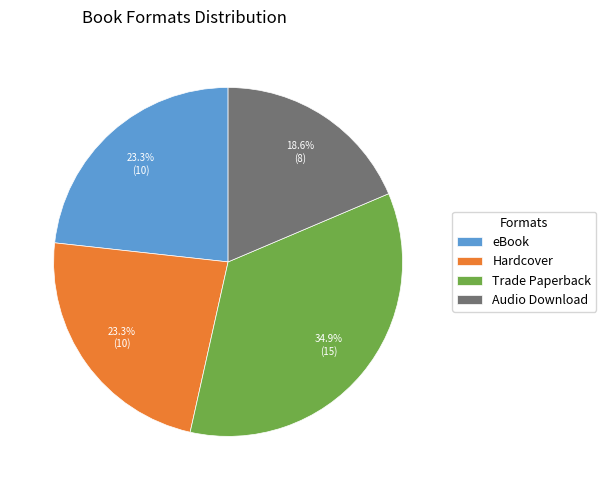

To the nearest percent, what percentage of the pie is Trade Paperback?

35%